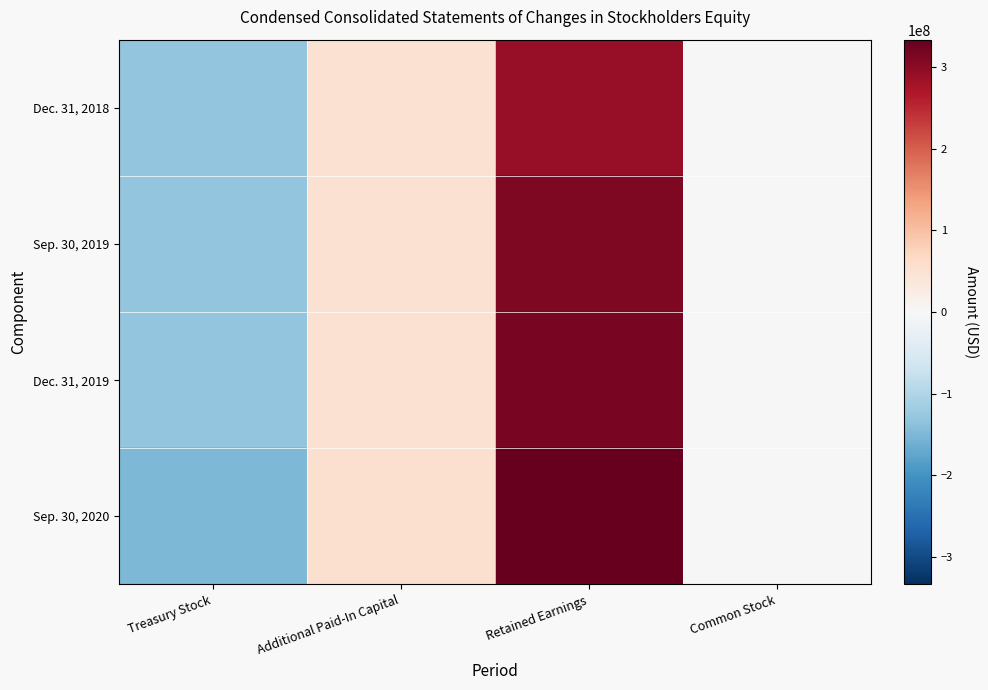

Reading left to right, what are all the values shown in this chart?

Dec. 31, 2018: Treasury Stock=-131727000	Additional Paid-In Capital=50391000	Retained Earnings=291761000	Common Stock=342000
Sep. 30, 2019: Treasury Stock=-132260000	Additional Paid-In Capital=51660000	Retained Earnings=312563000	Common Stock=342000
Dec. 31, 2019: Treasury Stock=-132260000	Additional Paid-In Capital=52043000	Retained Earnings=317745000	Common Stock=342000
Sep. 30, 2020: Treasury Stock=-149328000	Additional Paid-In Capital=53581000	Retained Earnings=333523000	Common Stock=342000